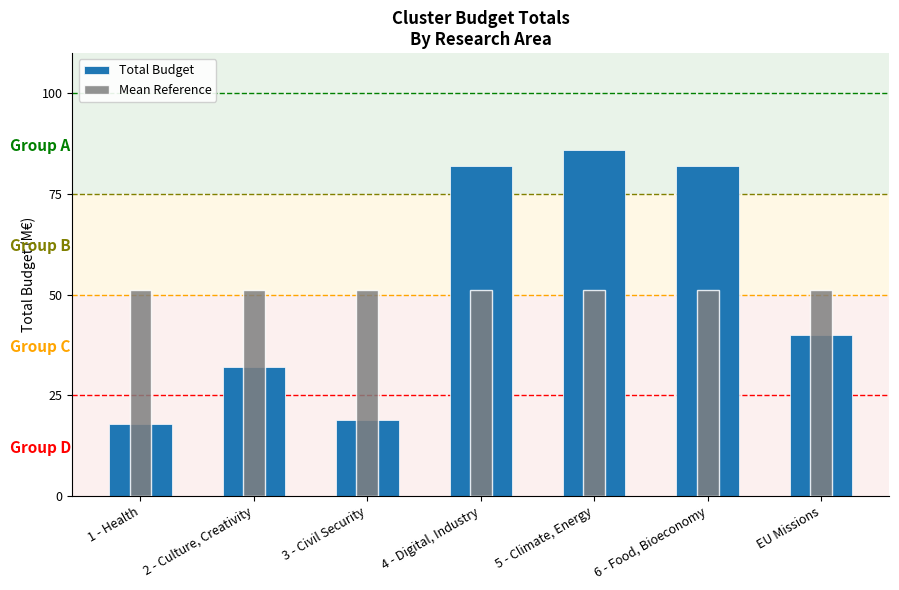

Reading left to right, list all the values displayed in this chart.

Total Budget: 18.0	32.0	19.0	82.0	86.0	82.0	40.0
Mean Reference: 51.3	51.3	51.3	51.3	51.3	51.3	51.3